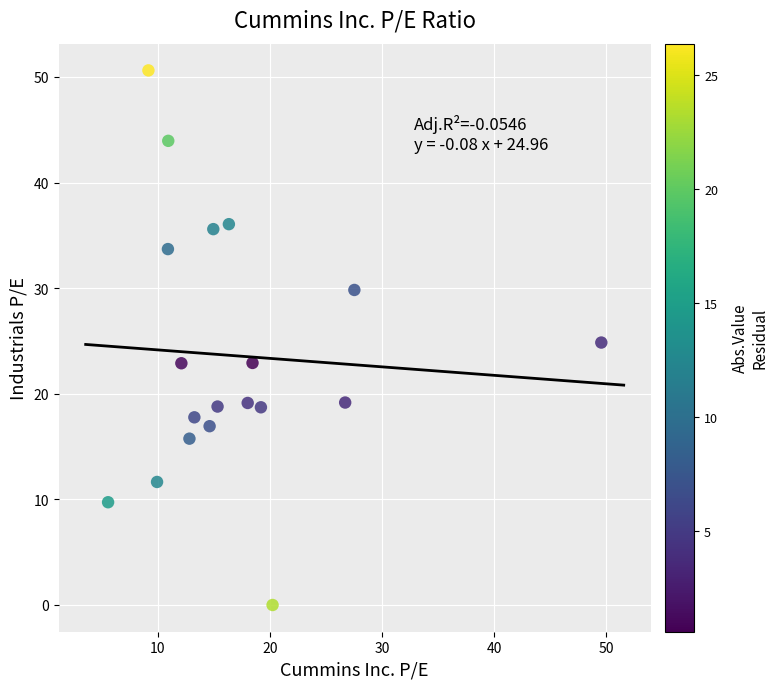

What is the range of X values (max minus min)?

44.0